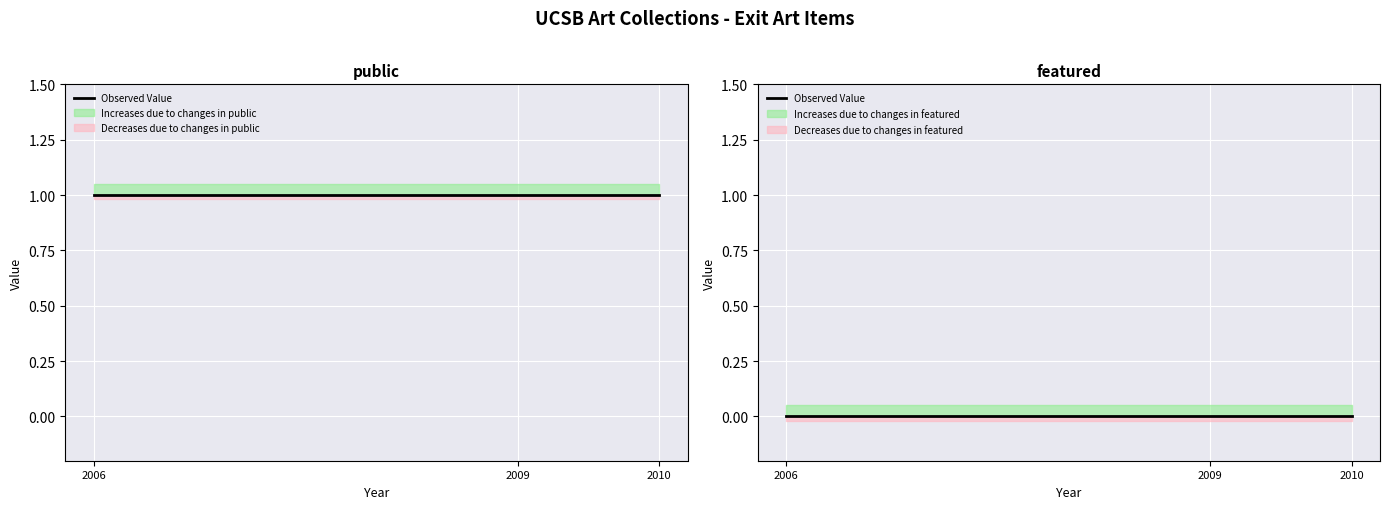

What is the highest value of the public series?

1